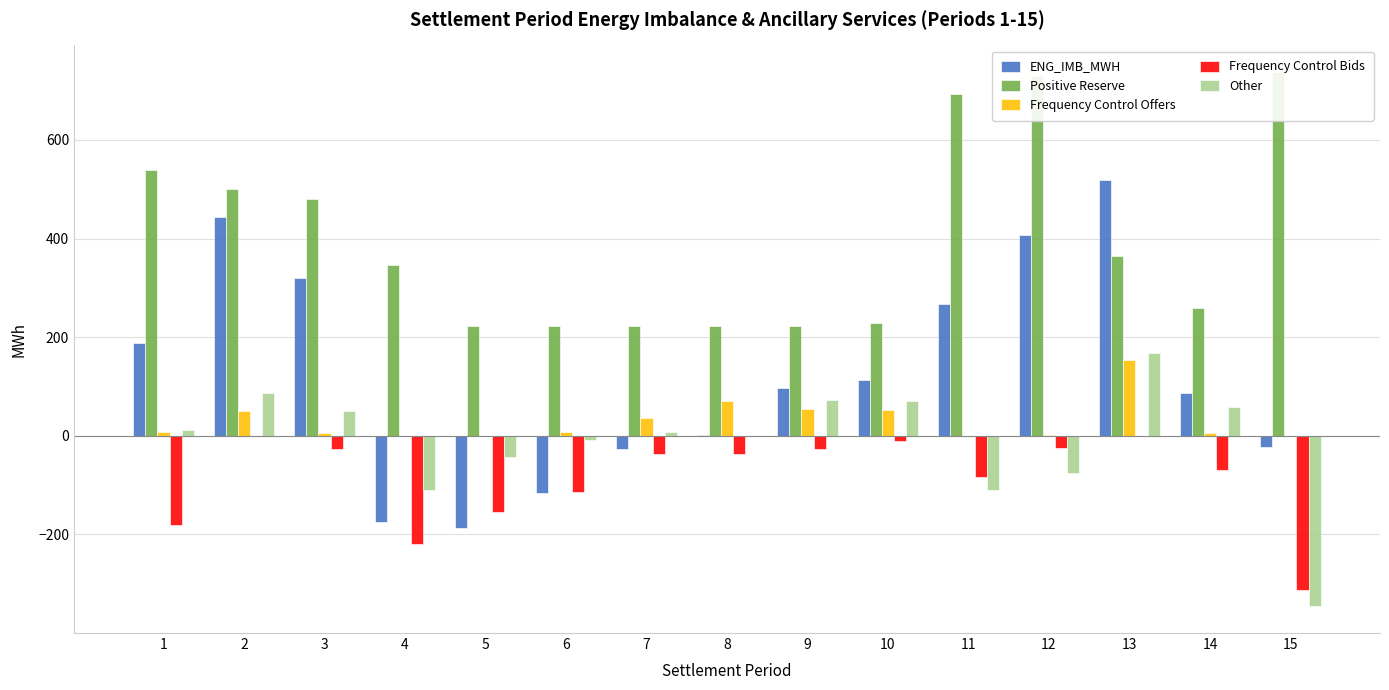

Which has a higher value, 13 or 4?

13